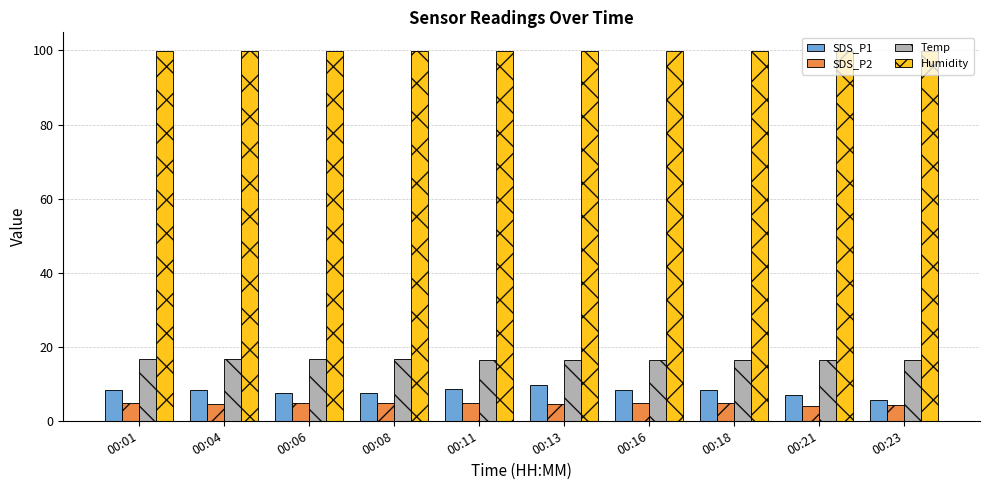

What is the average value of the Temp series?

16.6